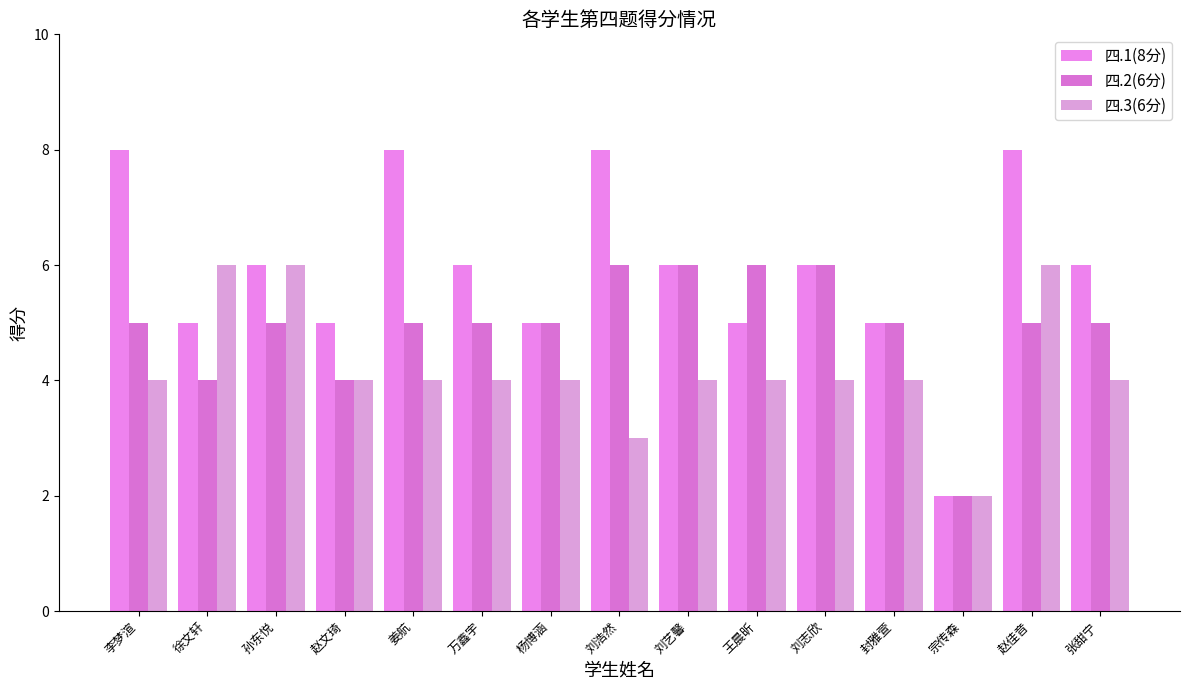

Count the number of categories in the chart.

15